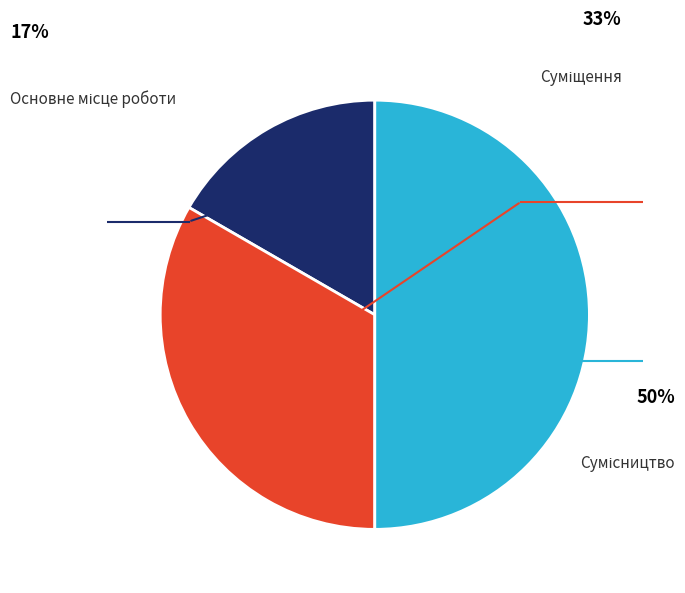

Is the sum of Сумісництво and Суміщення greater than half?

Yes